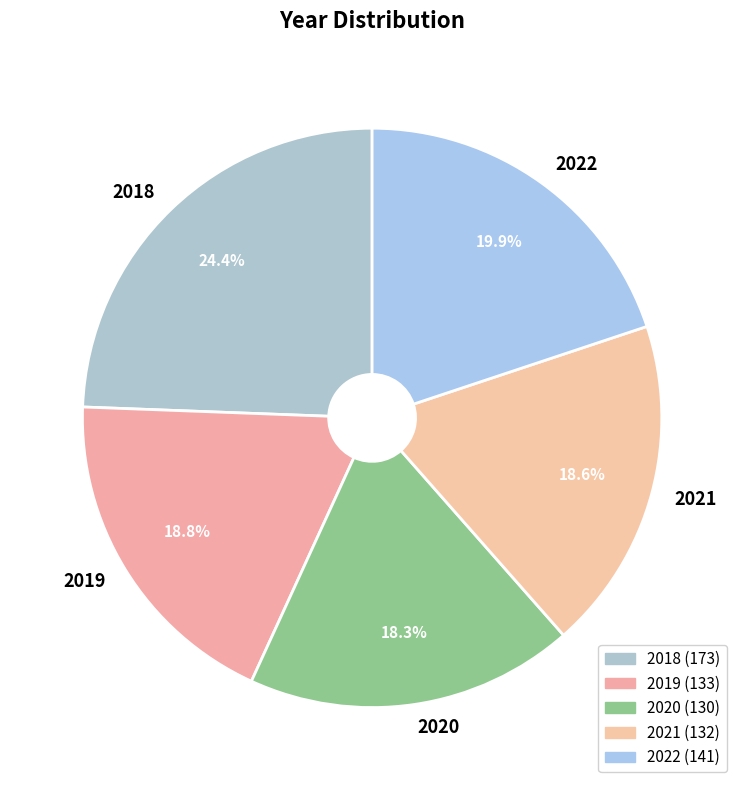

Does 2018 represent more than half of the total?

No